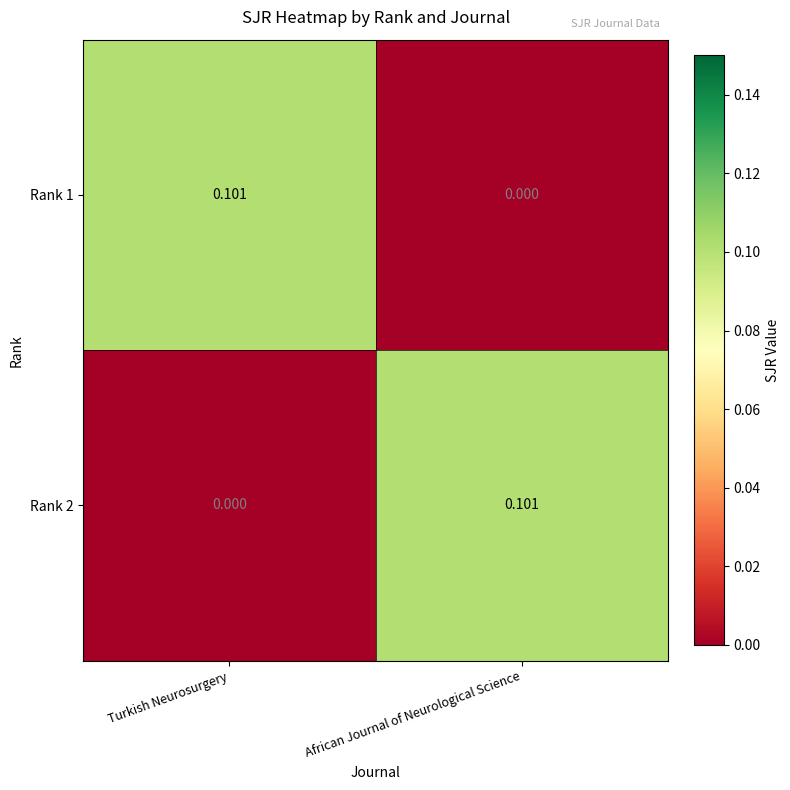

Rank the categories by Rank 1 value from lowest to highest.

African Journal of Neurological Science, Turkish Neurosurgery